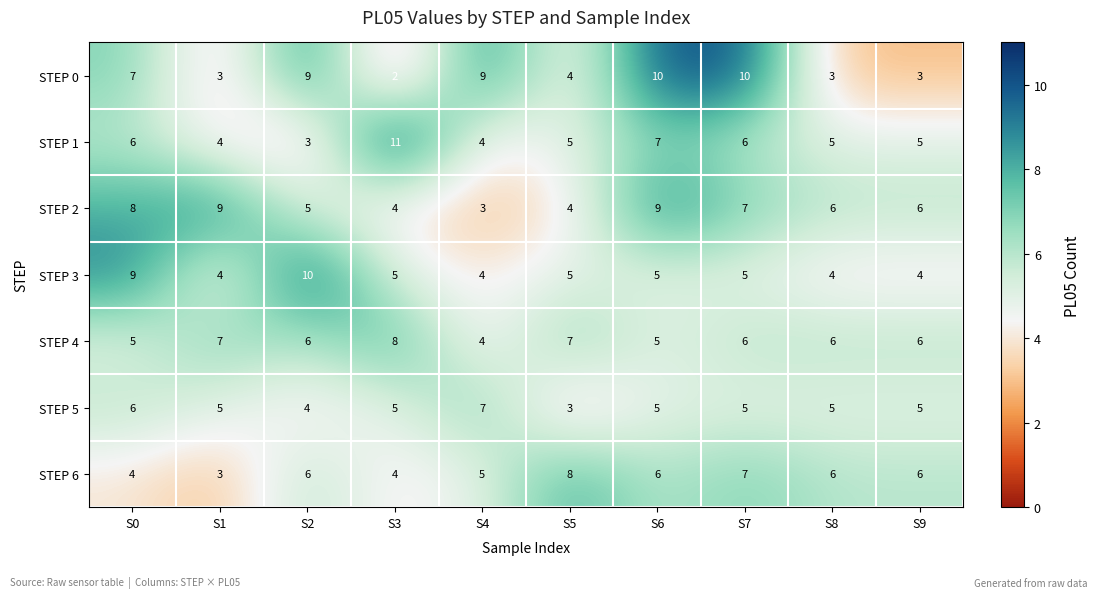

What is the difference between the maximum and minimum values in the STEP 5 series?

4